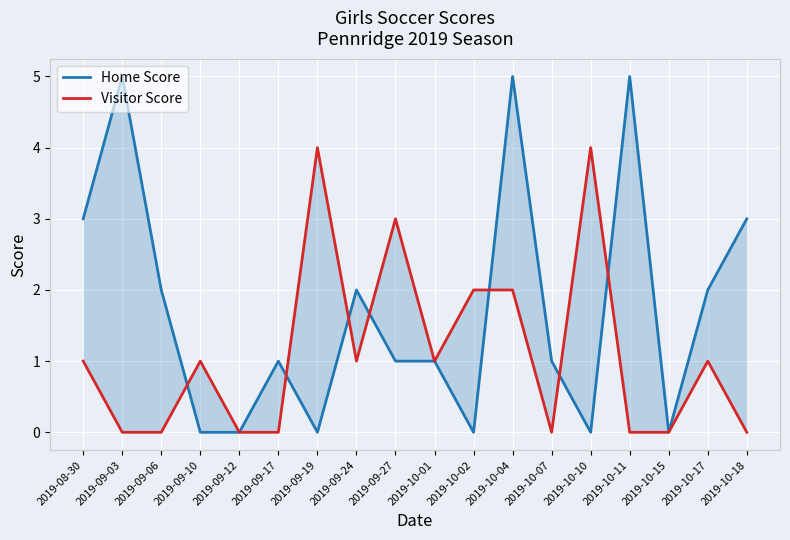

How many series are shown in this chart?

2